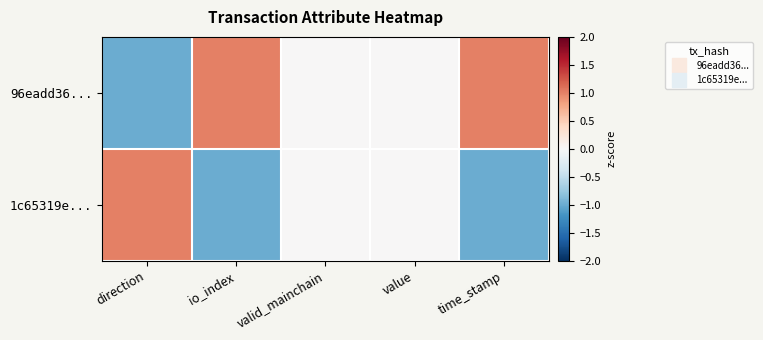

What is the smallest value displayed?

-1